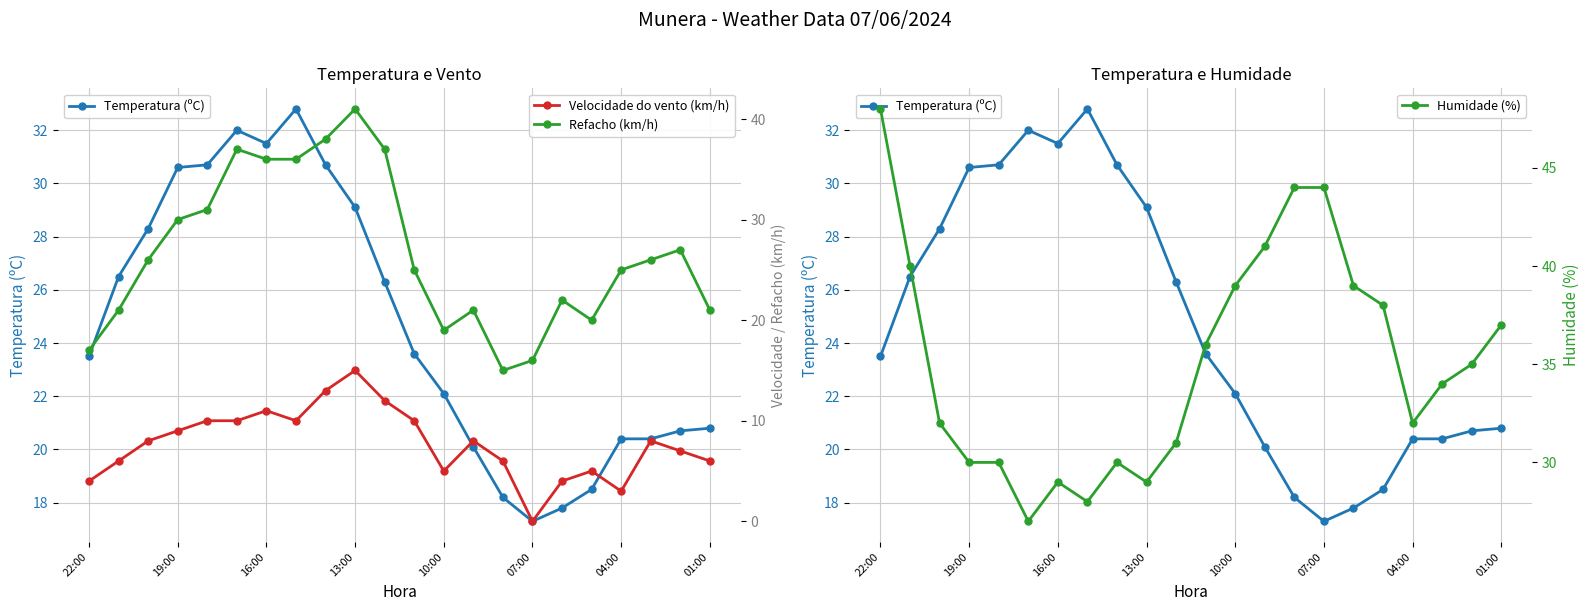

What is the minimum value for Humidade (%)?

27